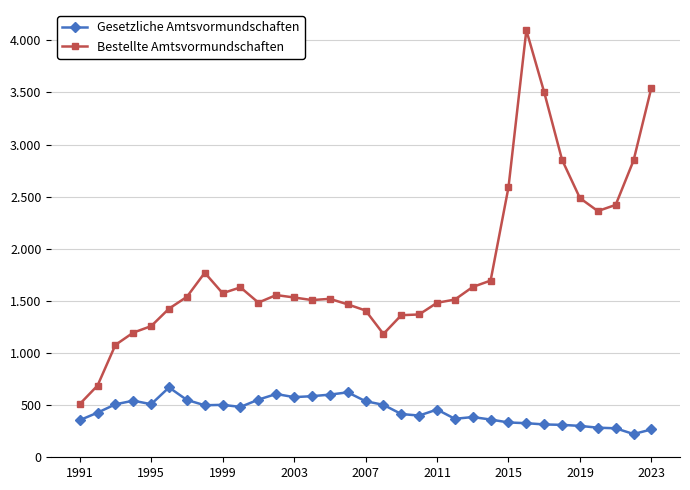

In Gesetzliche Amtsvormundschaften, how many points are lower than both neighbors (excluding endpoints)?

7